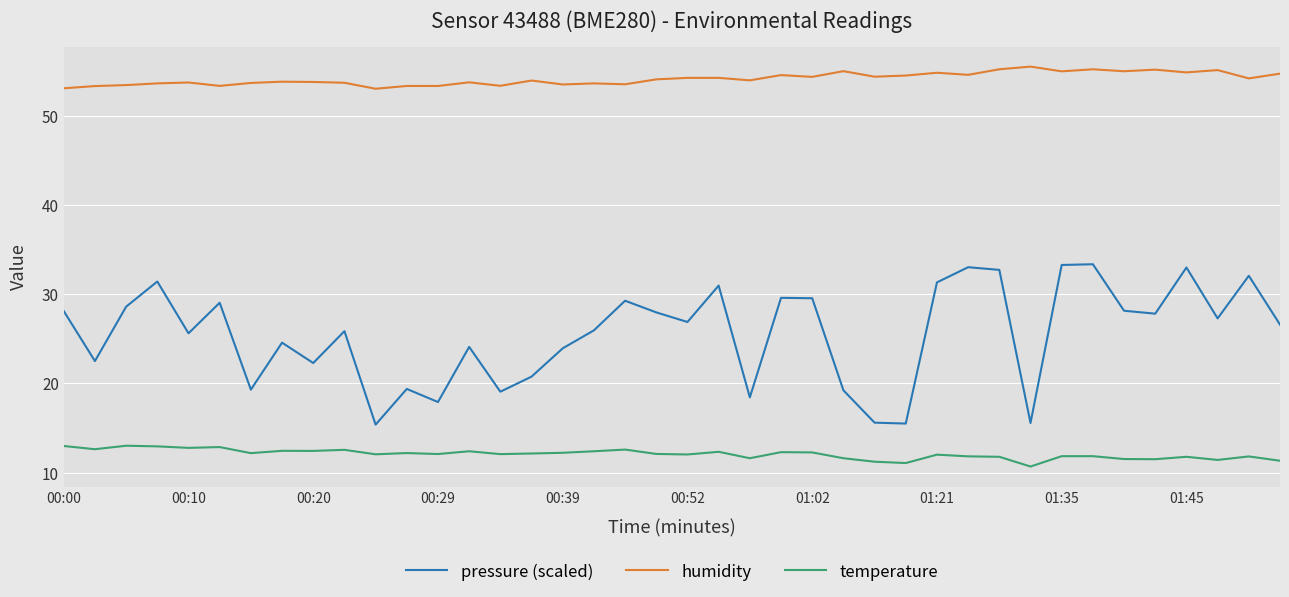

What is the average value of the pressure (scaled) series?

25.5